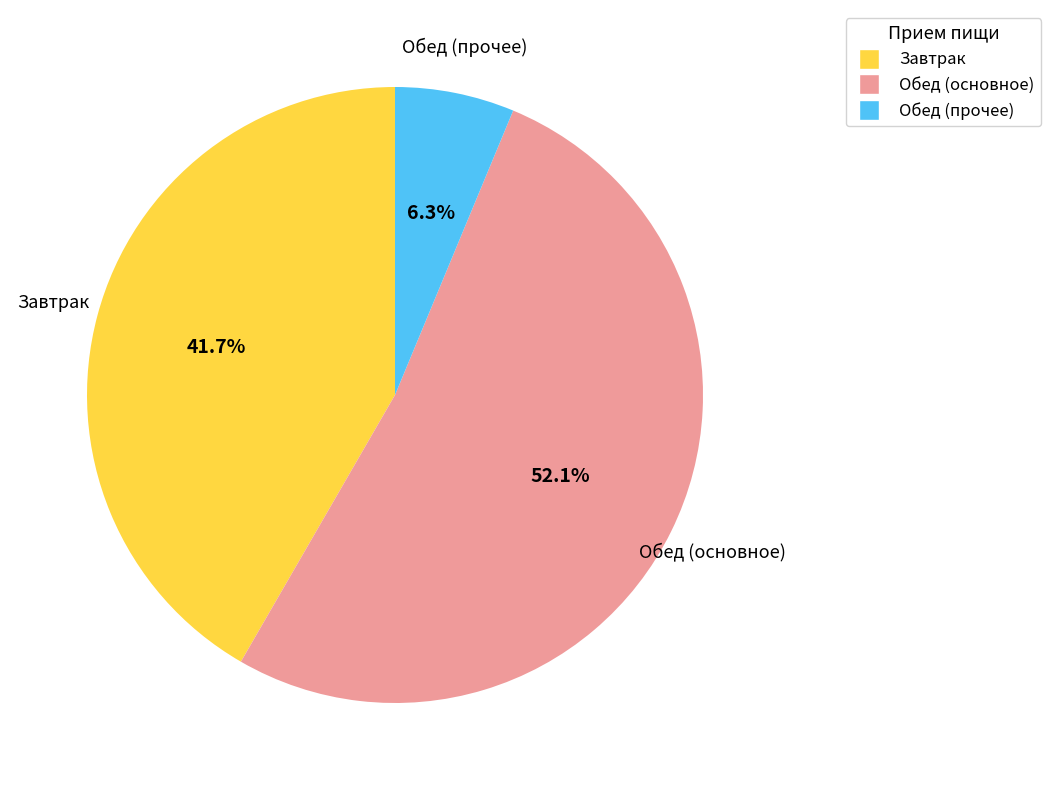

Count the number of slices in the pie.

3